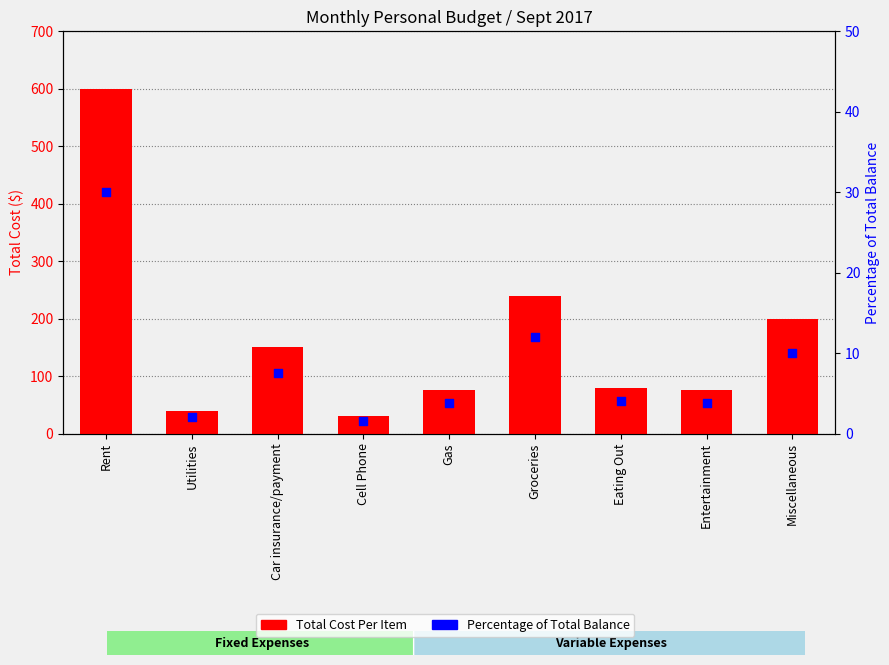

Which series has the widest spread of Y values?

Total Cost Per Item